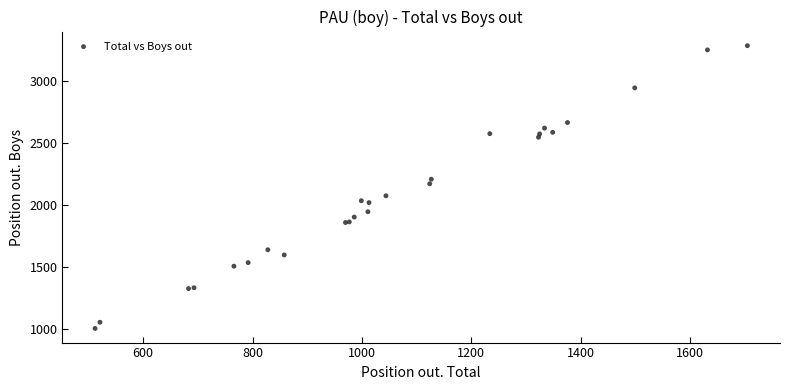

What Y value in the scatter plot is closest to 2145?

2172